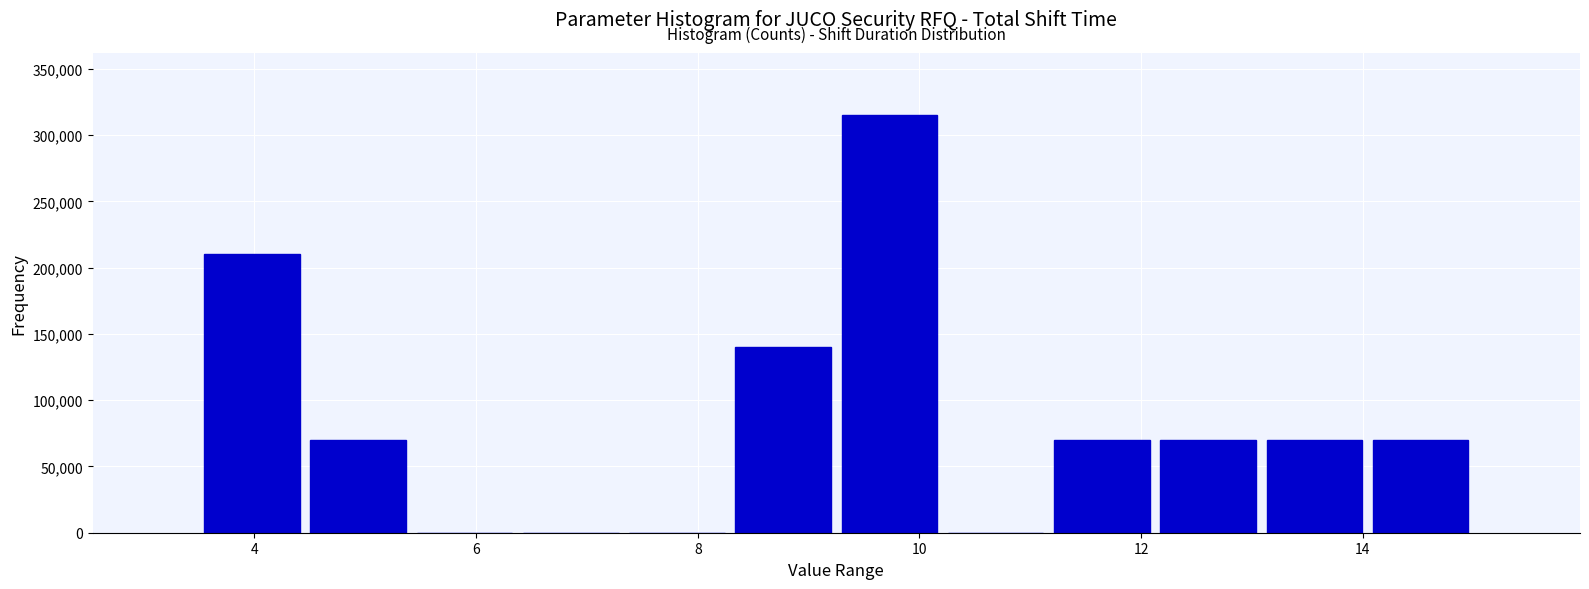

How tall is the bar that spans 14.0 to 15.0 on the x-axis? Neither the bar edges nor the heights are printed on the chart, so give them approximately, as read against the axes.

70000